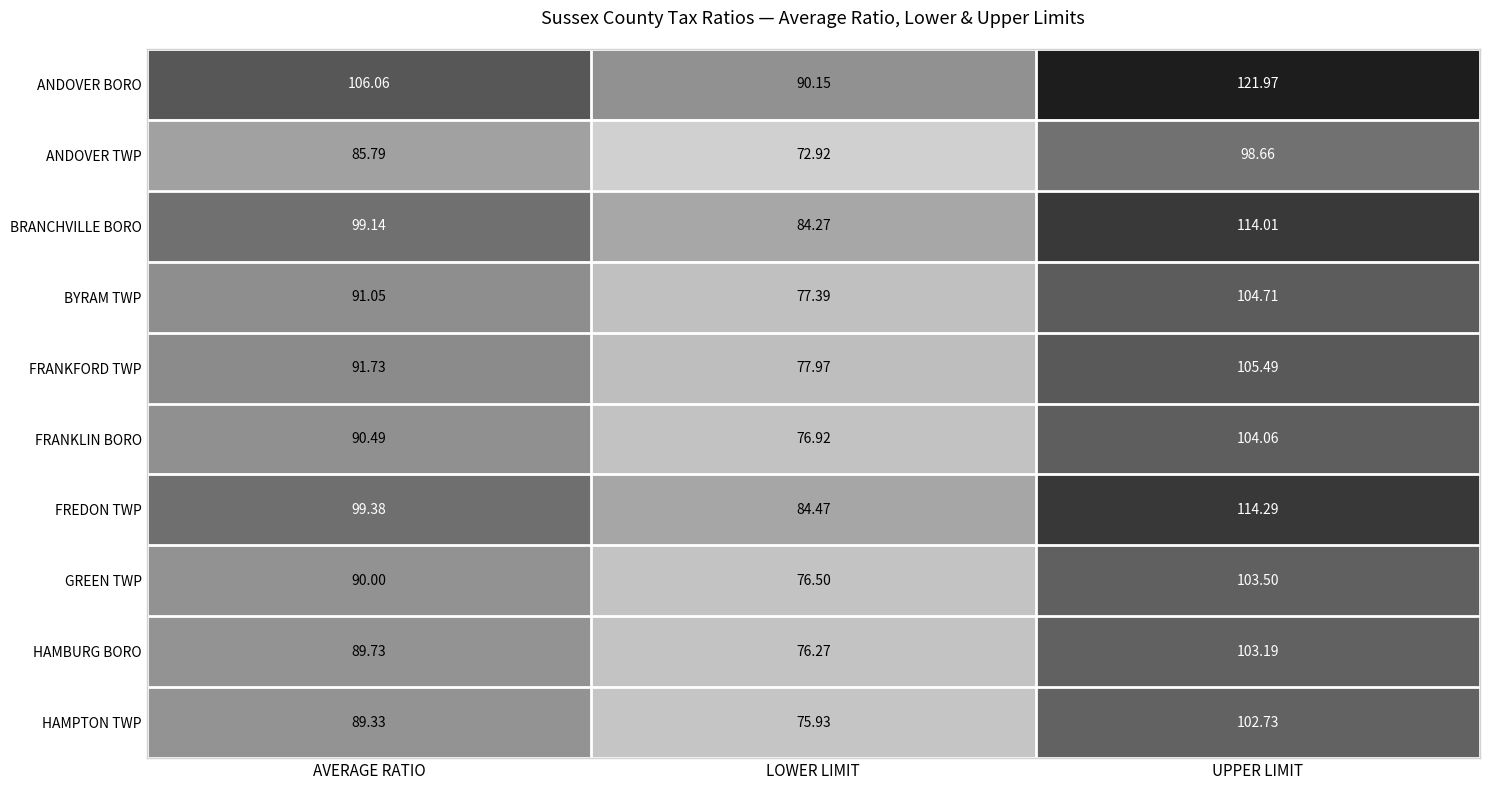

Rank the series by their maximum value, from highest to lowest.

ANDOVER BORO, FREDON TWP, BRANCHVILLE BORO, FRANKFORD TWP, BYRAM TWP, FRANKLIN BORO, GREEN TWP, HAMBURG BORO, HAMPTON TWP, ANDOVER TWP